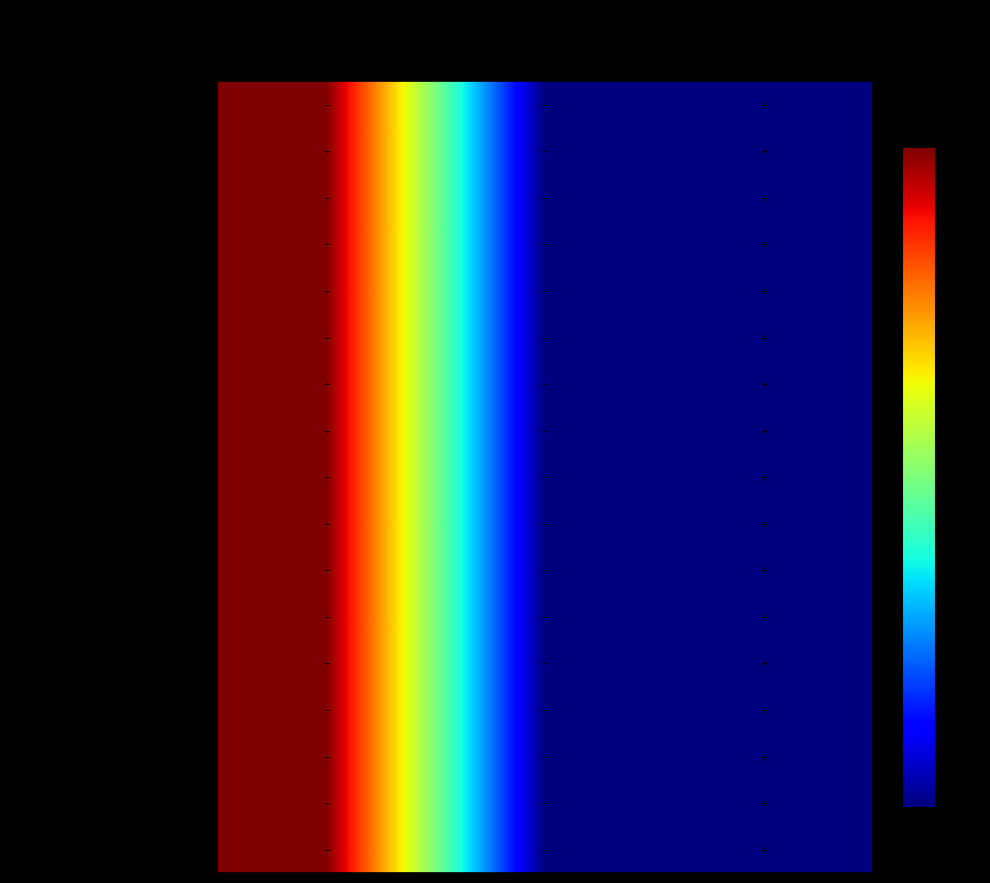

Reading right to left, list all the values displayed in this chart.

Working Enclosure Formation (full contr. 1): Total (£)=0	Rate=0	Quantity=1
Working Enclosure Formation (full contr. 2): Total (£)=0	Rate=0	Quantity=1
Working Area Formation (locally controlled): Total (£)=0	Rate=0	Quantity=1
WC flushing cistern: Total (£)=0	Rate=0	Quantity=1
Insulation board to doors <=1-5m2: Total (£)=0	Rate=0	Quantity=1
Floor tiles not exceeding 1-5m2: Total (£)=0	Rate=0	Quantity=1
Floor tiles area exceeding 6-10m2: Total (£)=0	Rate=0	Quantity=1
Floor tiles area exceeding 11-20m2: Total (£)=0	Rate=0	Quantity=1
Floor tiles area exceeding 20.0m2: Total (£)=0	Rate=0	Quantity=1
Bath Panel: Total (£)=0	Rate=0	Quantity=1
Flue any size: Total (£)=0	Rate=0	Quantity=1
Strip artex containing asbestos: Total (£)=0	Rate=0	Quantity=1
Environmental Clean: Total (£)=0	Rate=0	Quantity=1
General surfaces <=150mm: Total (£)=0	Rate=0	Quantity=1
Hazardous Consignment note: Total (£)=0	Rate=0	Quantity=1
Air testing: Total (£)=0	Rate=0	Quantity=1
Accredited asbestos survey: Total (£)=0	Rate=0	Quantity=1